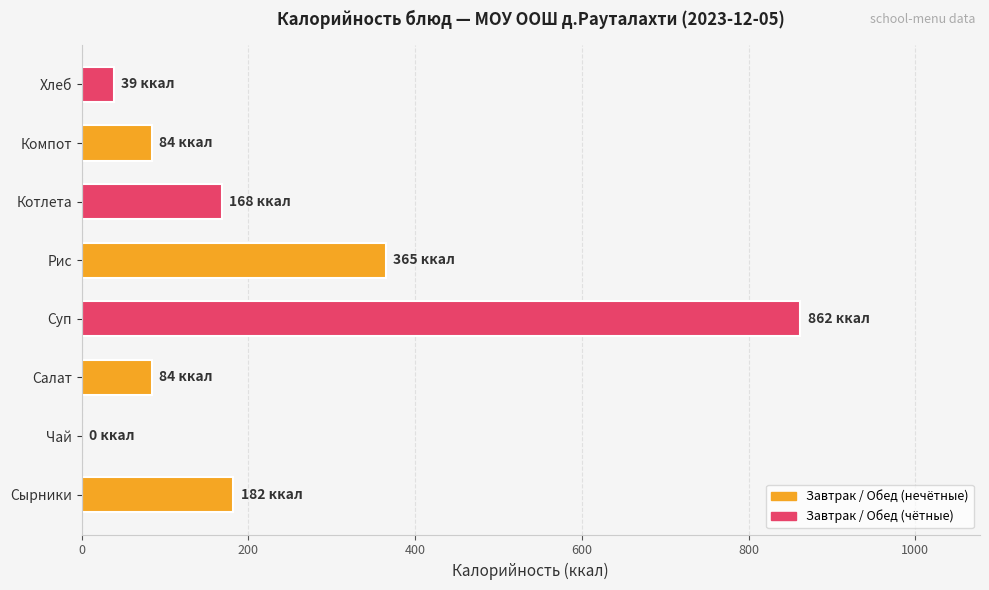

At which category does the chart reach its peak across all series?

Суп